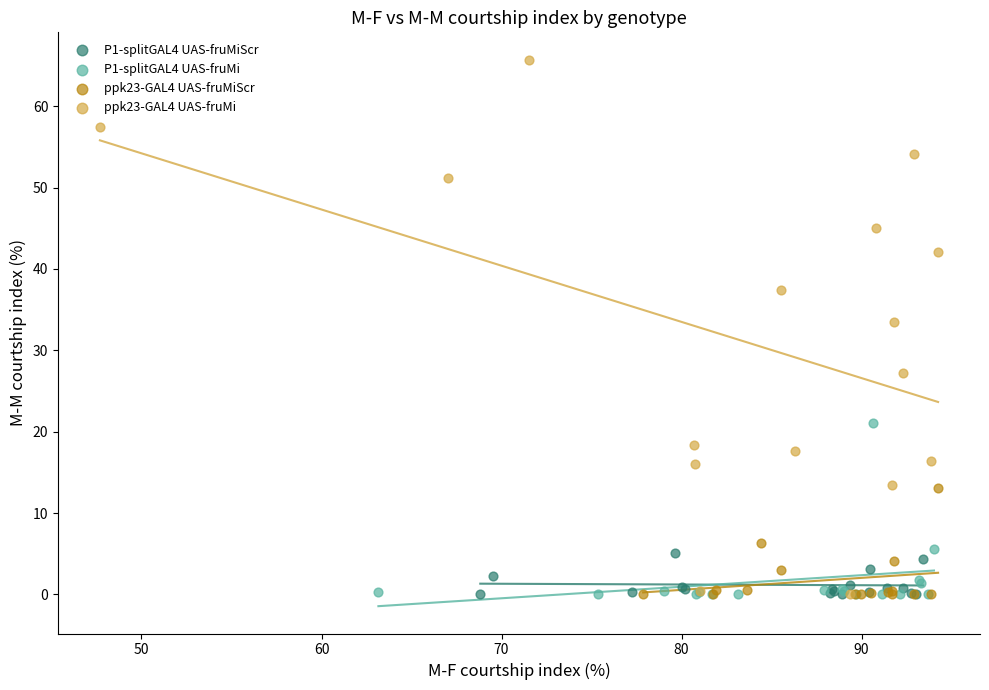

Which series reaches the maximum Y coordinate?

ppk23-GAL4 UAS-fruMi